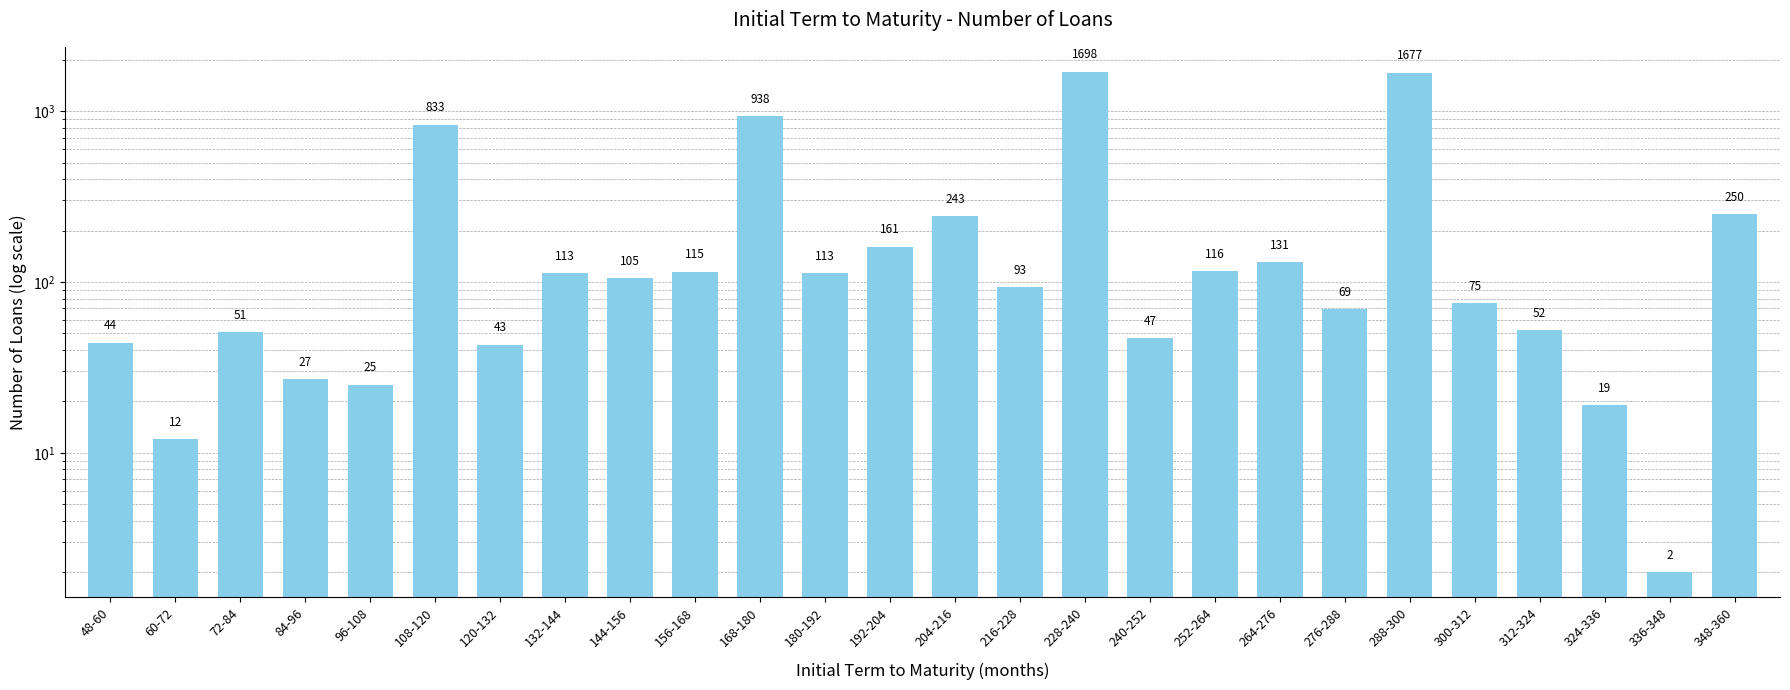

What is the minimum value shown in the chart?

2